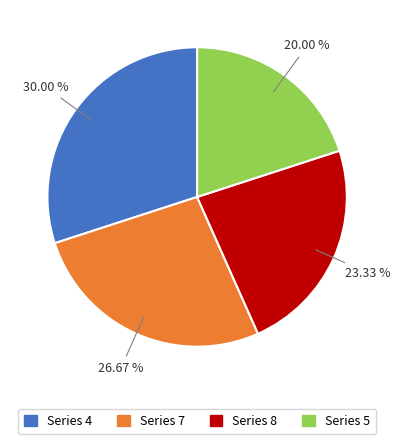

Combined, do Series 4 and Series 7 account for over 50%?

Yes